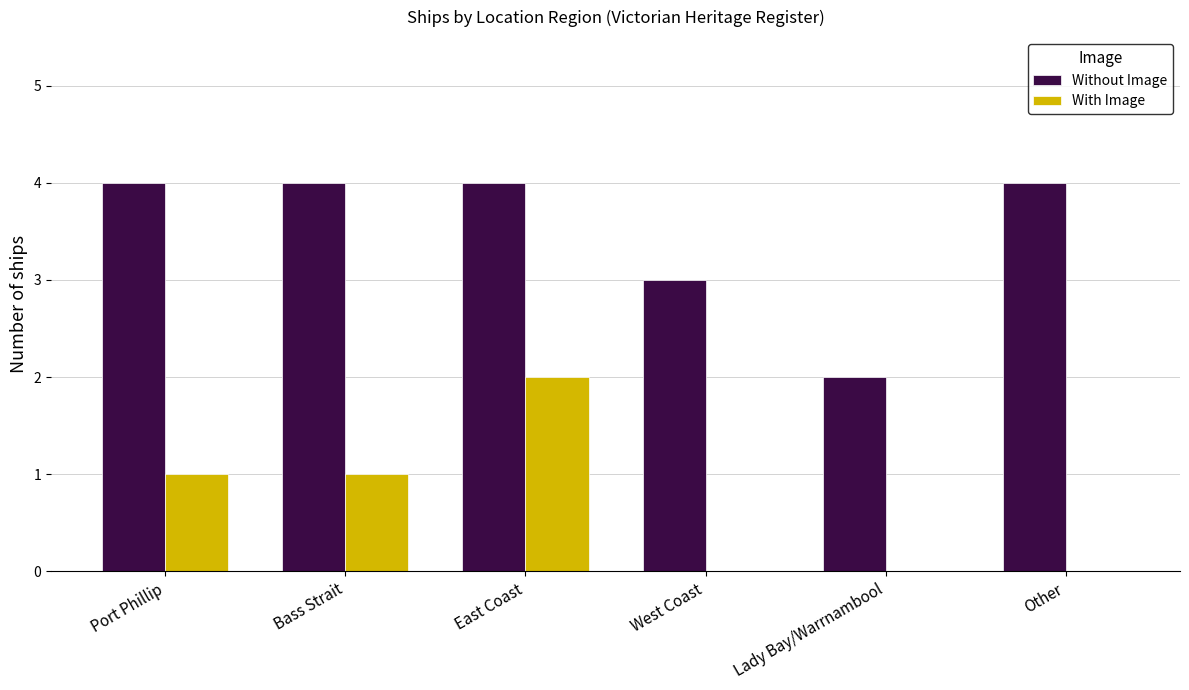

Is the value of With Image at Port Phillip greater than the value of Without Image at West Coast?

No